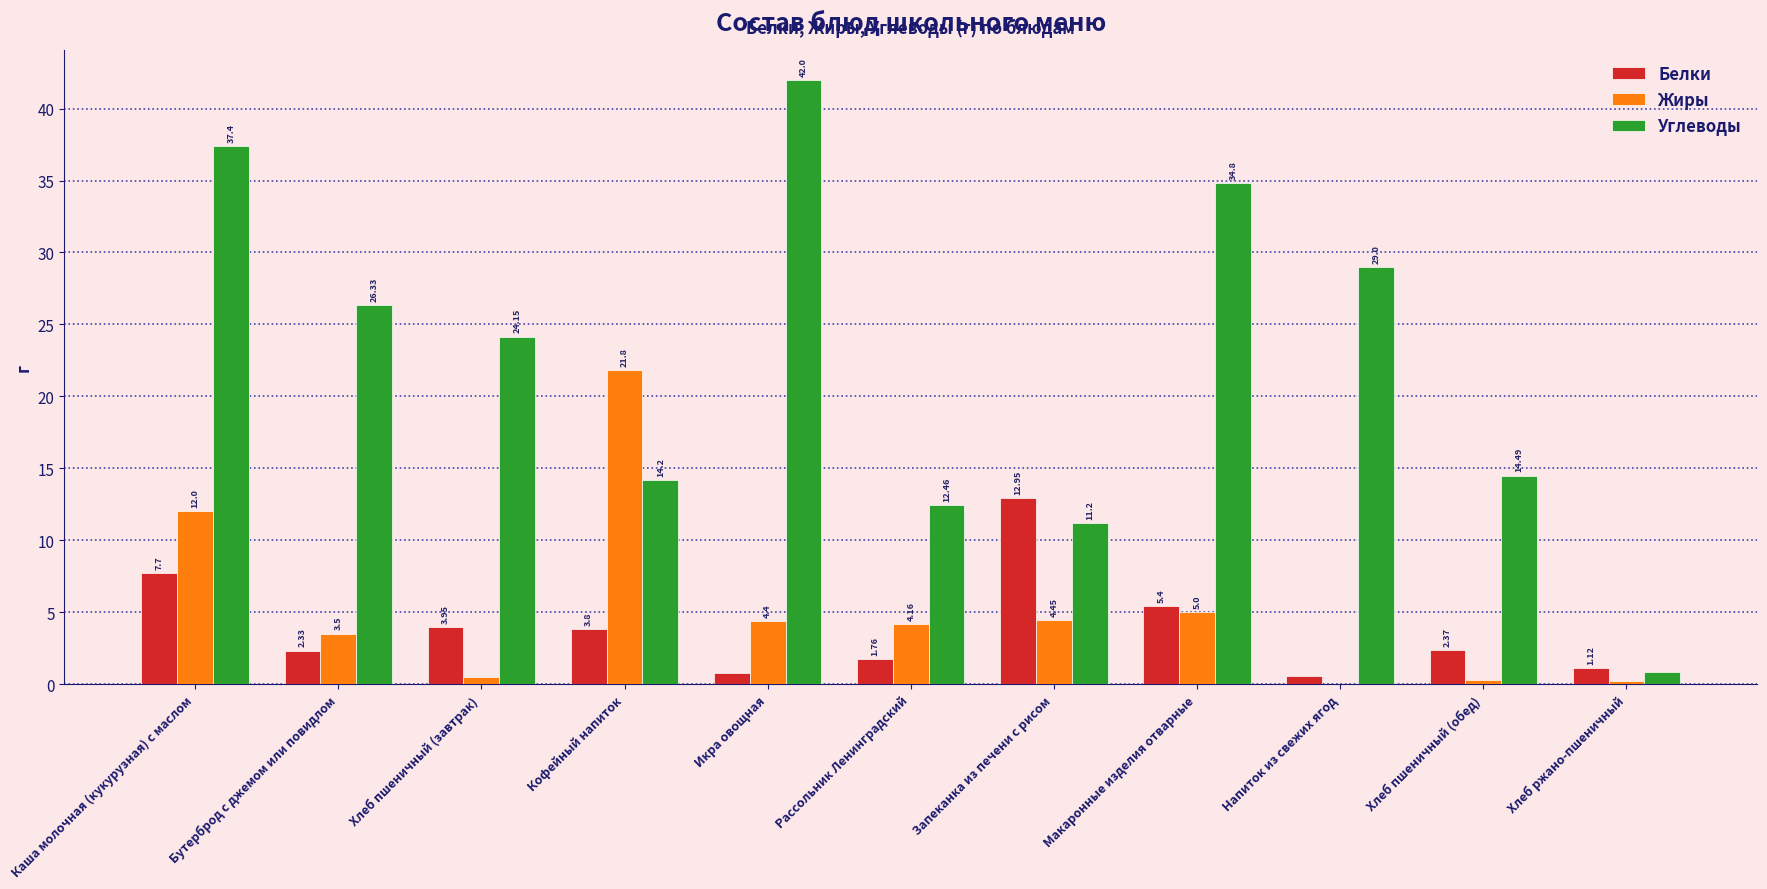

What is the sum of the Углеводы values at Хлеб пшеничный (завтрак) and Хлеб пшеничный (обед)?

38.6